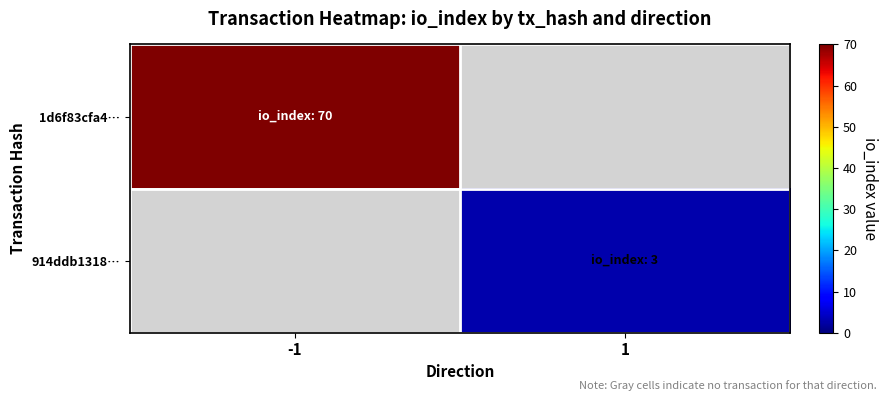

How many values in 1d6f83cfa4… are above zero?

1